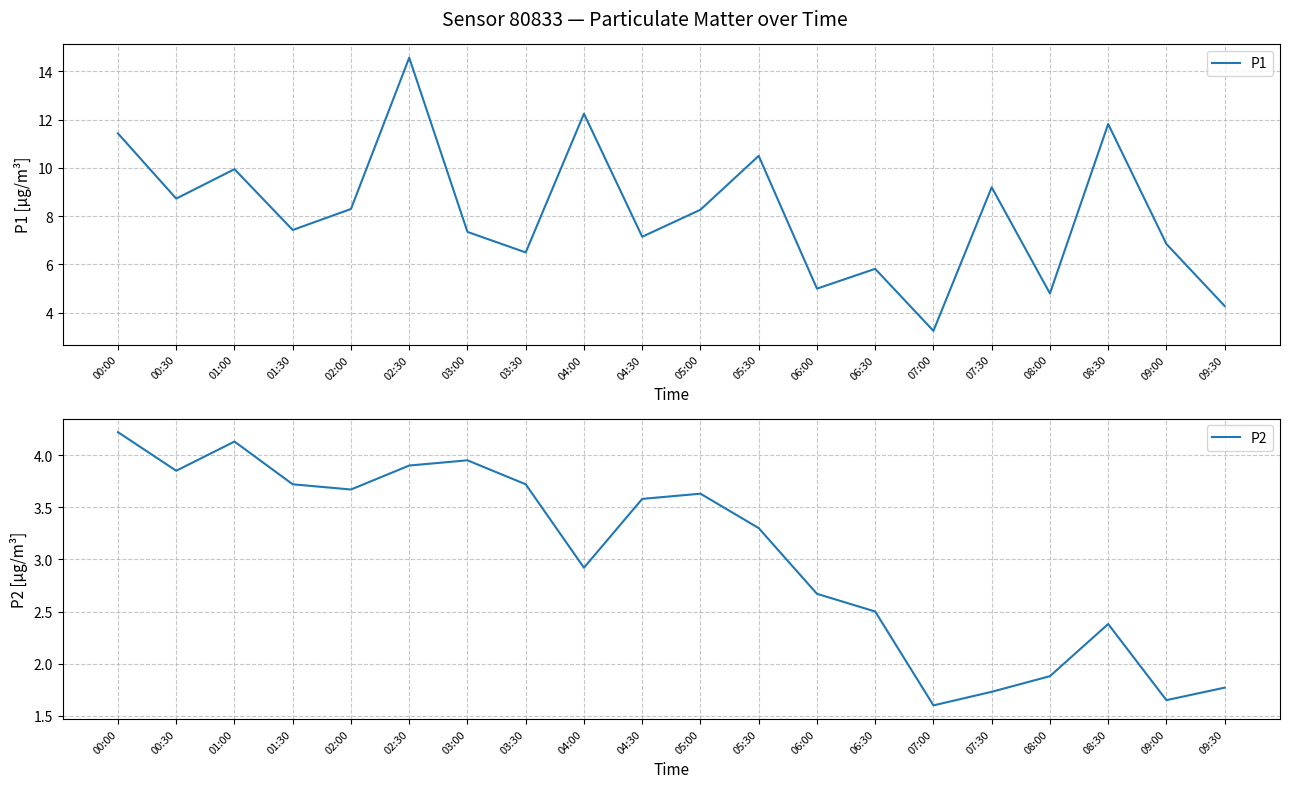

What is the value of the P2 point at the 6th from the left?

3.9